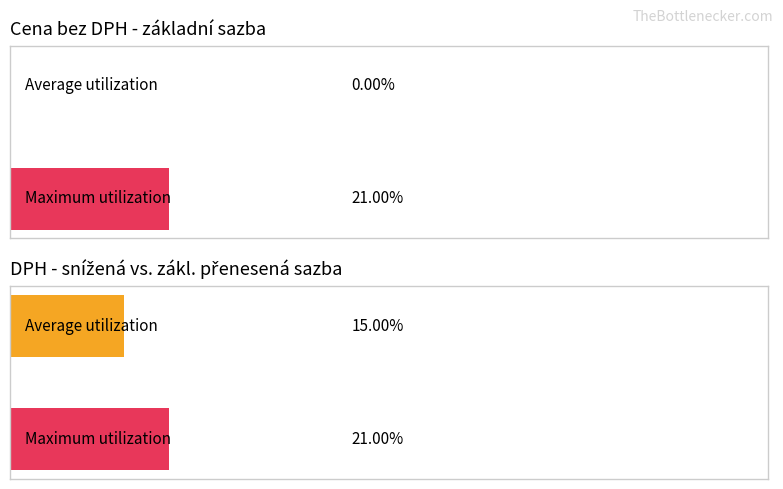

How many values in the základní series exceed 0?

1